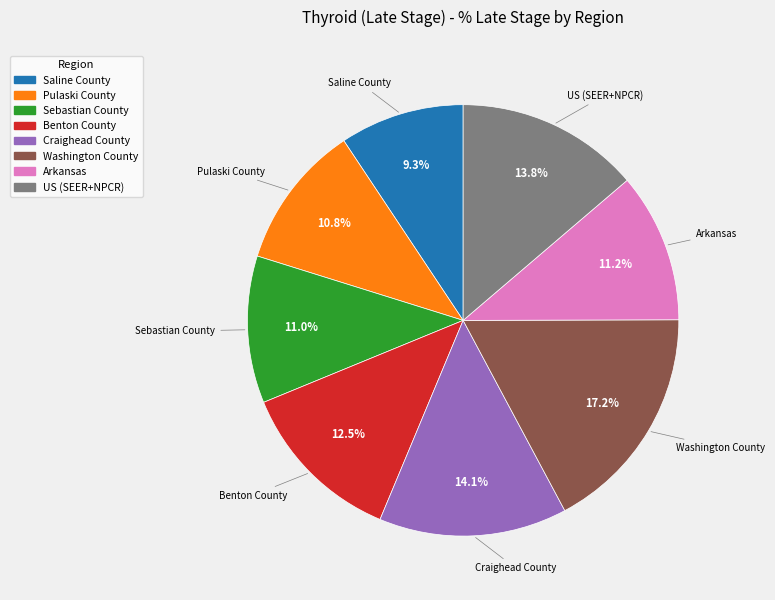

What percentage is the Craighead County slice, to the nearest percent?

14%